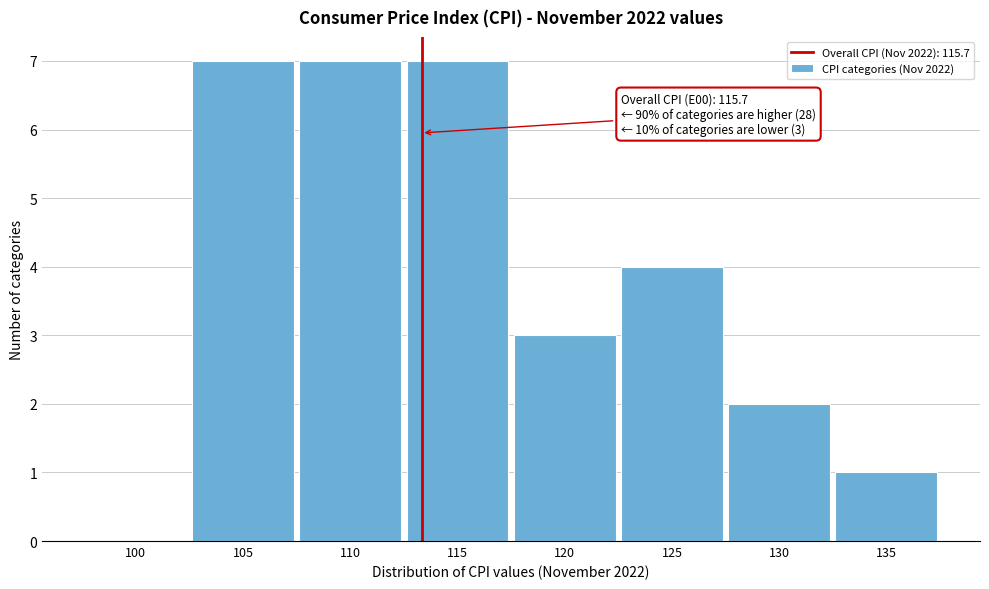

Reading left to right, transcribe all the data shown in this chart.

100=0	105=7	110=7	115=7	120=3	125=4	130=2	135=1